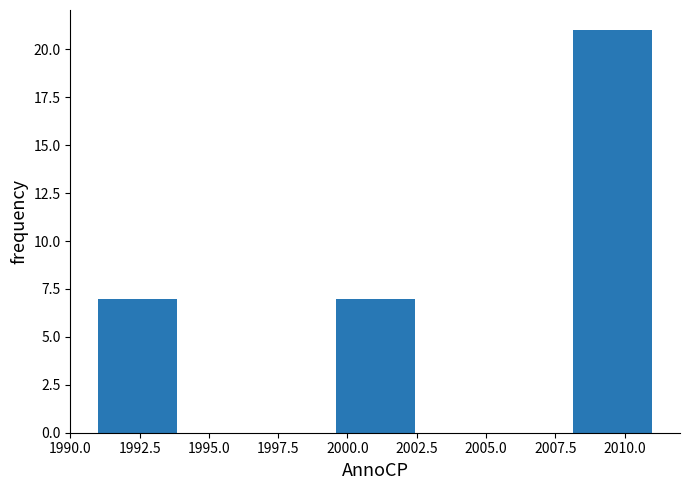

How tall is the bar that spans 1999.5 to 2002.5 on the x-axis? Neither the bar edges nor the heights are printed on the chart, so give them approximately, as read against the axes.

7